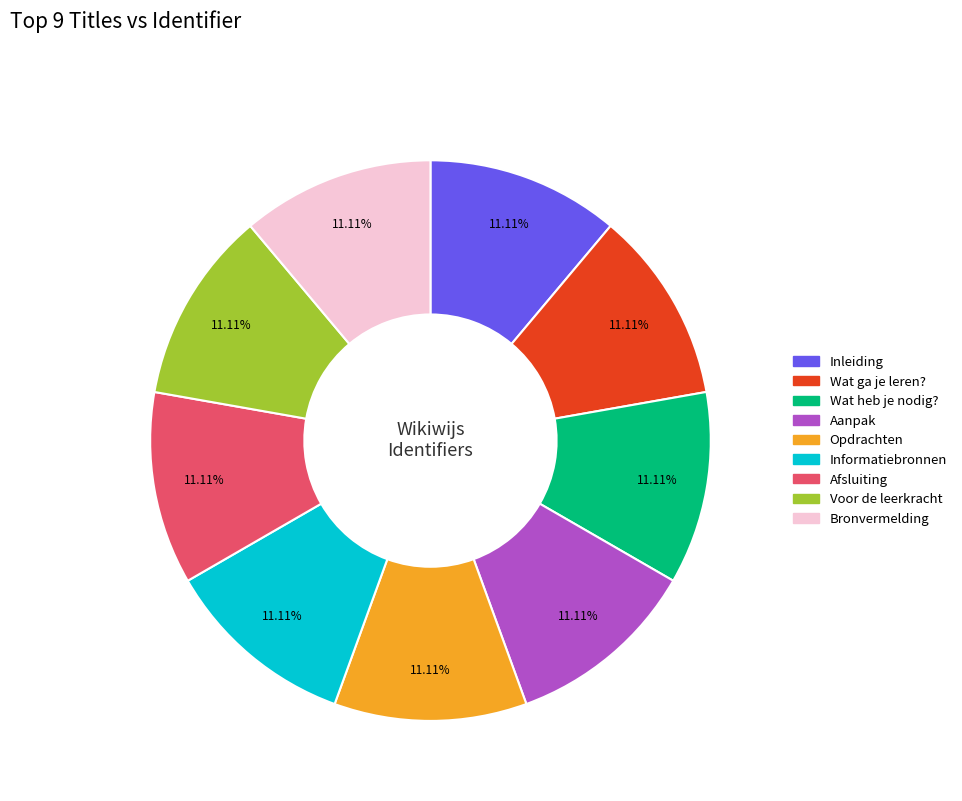

True or false: Afsluiting accounts for 1% of the total.

False